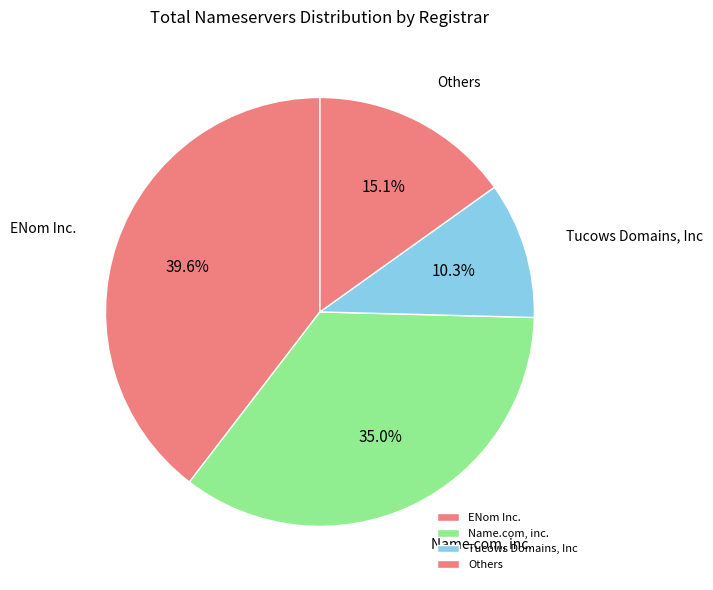

What is the total percentage of Tucows Domains, Inc and Others?

25.4%